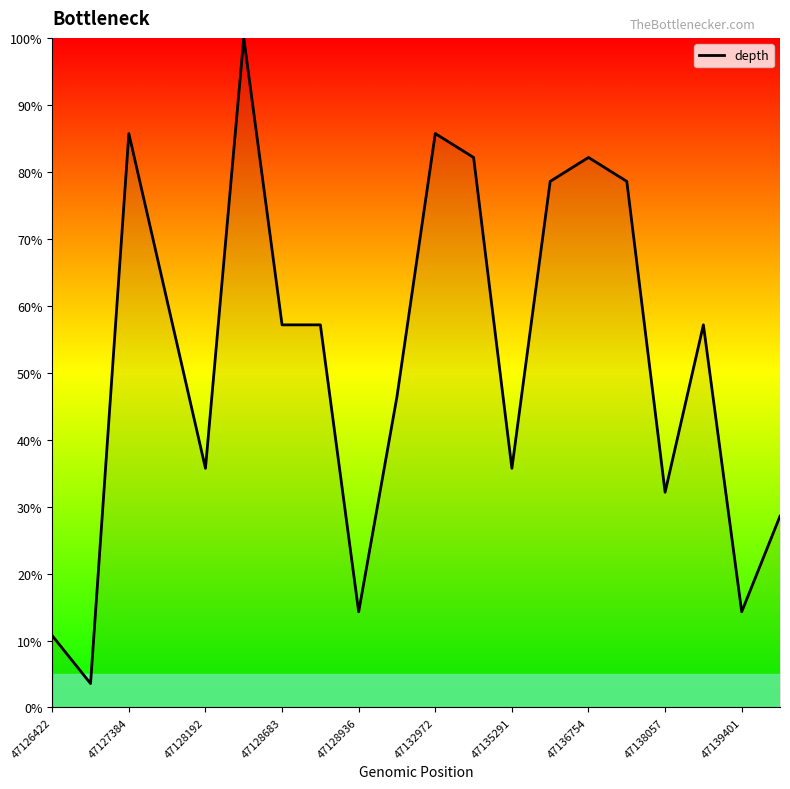

True or false: the data has more than 0 interior local peaks.

True